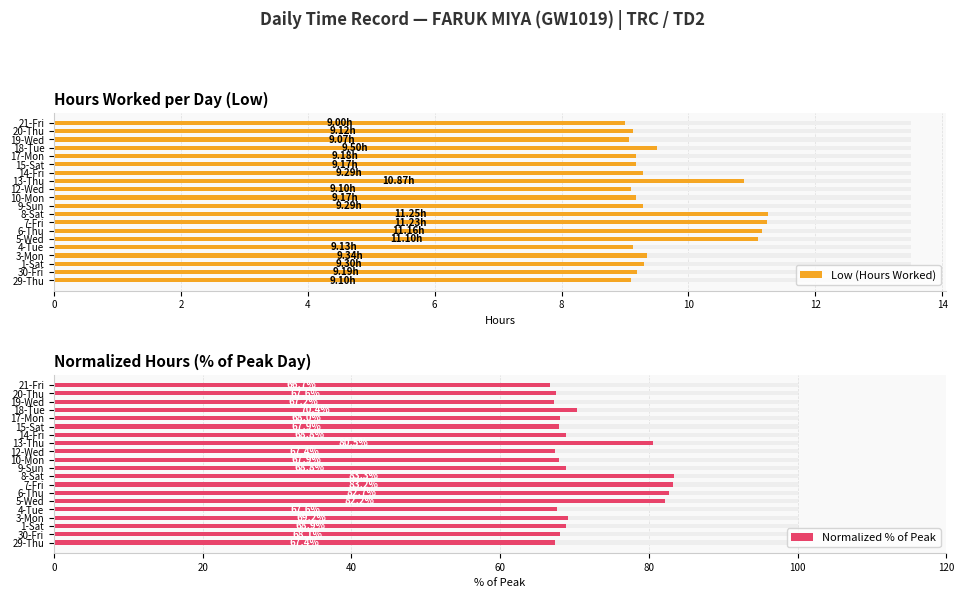

How many bars are there in each group?

2